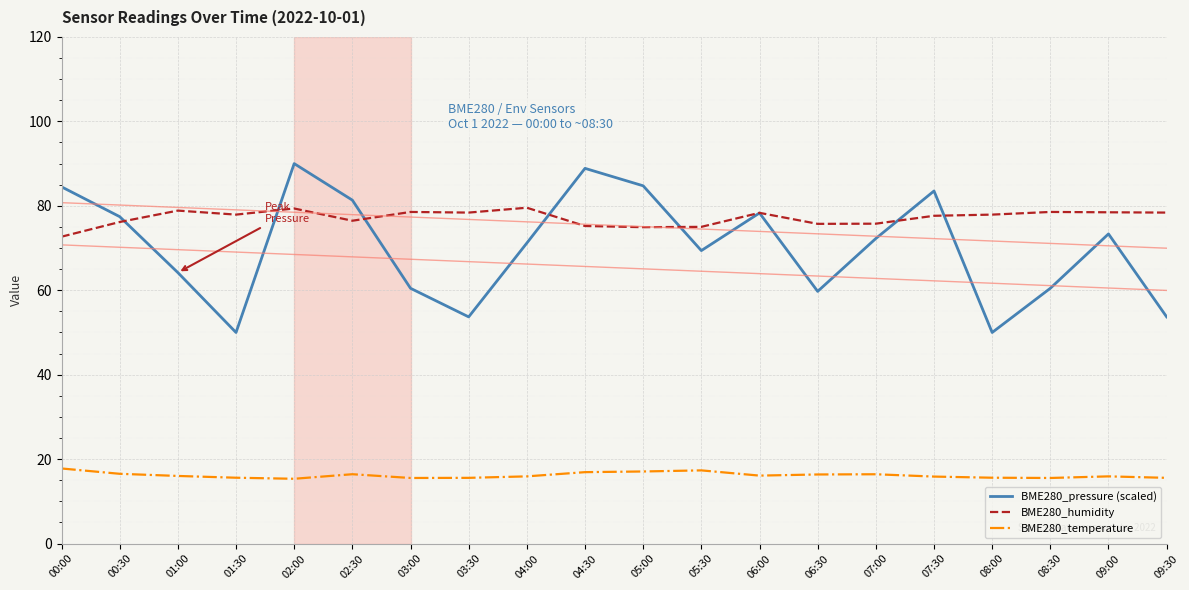

How many lines are shown in the chart?

3